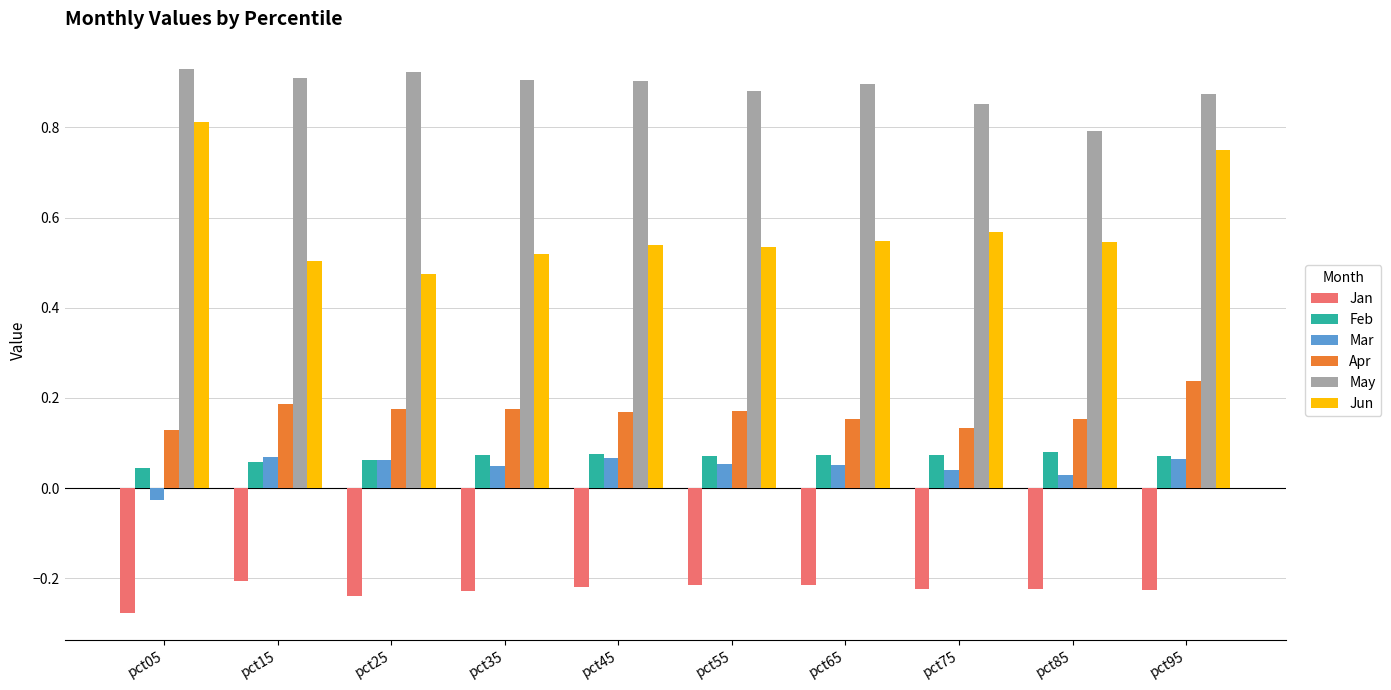

How many May values are between 0 and 1?

10